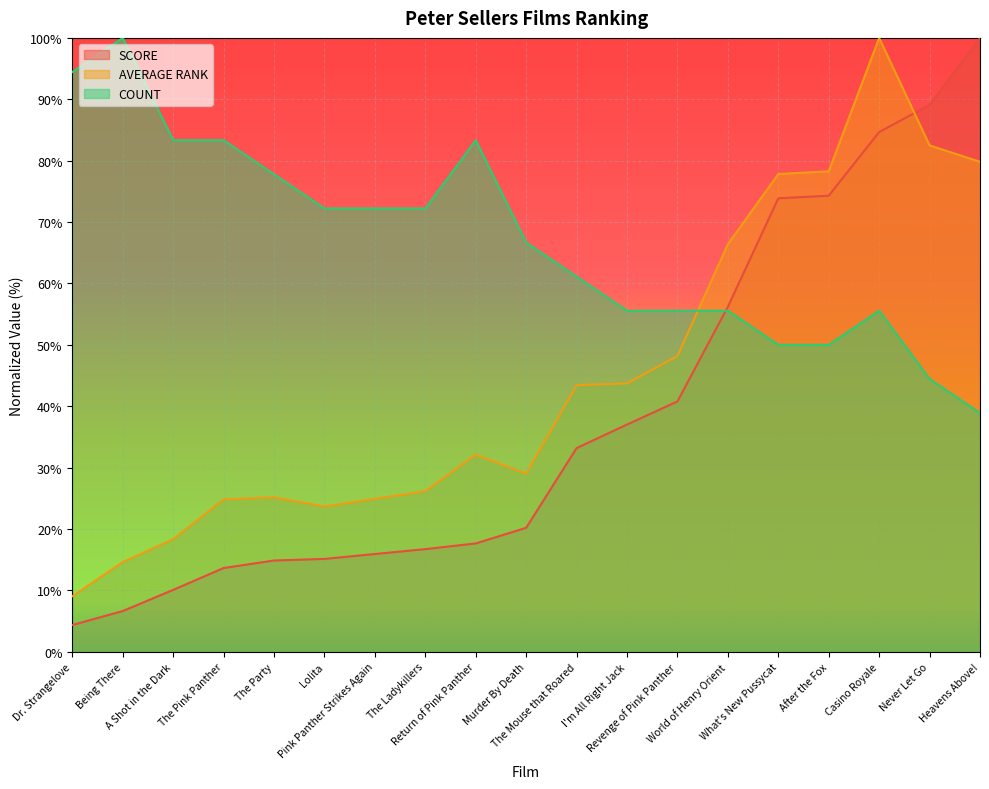

Reading left to right, transcribe all the data shown in this chart.

SCORE: 4.4	6.6	10.1	13.6	14.9	15.1	15.9	16.7	17.6	20.2	33.2	37.0	40.8	56.2	73.9	74.3	84.7	89.1	100.0
AVERAGE RANK: 9.0	14.6	18.4	24.8	25.2	23.7	24.9	26.2	32.1	29.0	43.4	43.7	48.2	66.4	77.8	78.3	100.0	82.5	79.8
COUNT: 94.4	100.0	83.3	83.3	77.8	72.2	72.2	72.2	83.3	66.7	61.1	55.6	55.6	55.6	50.0	50.0	55.6	44.4	38.9